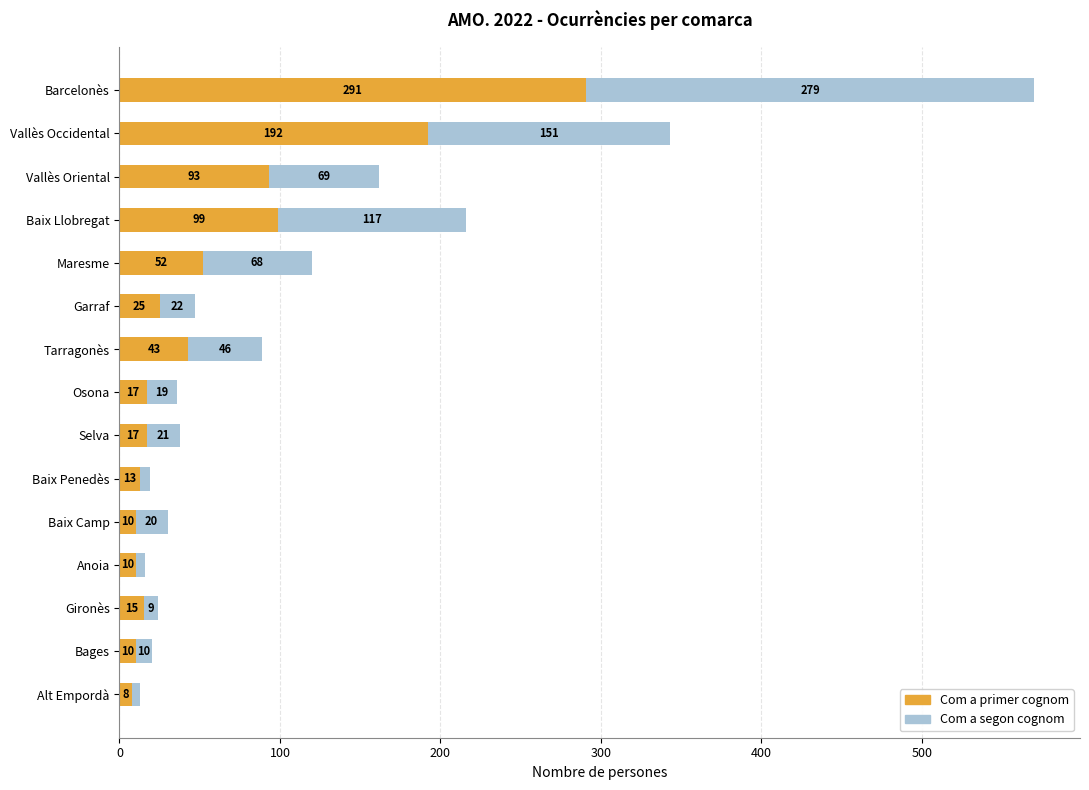

What is the total value across all series at Baix Penedès?

19